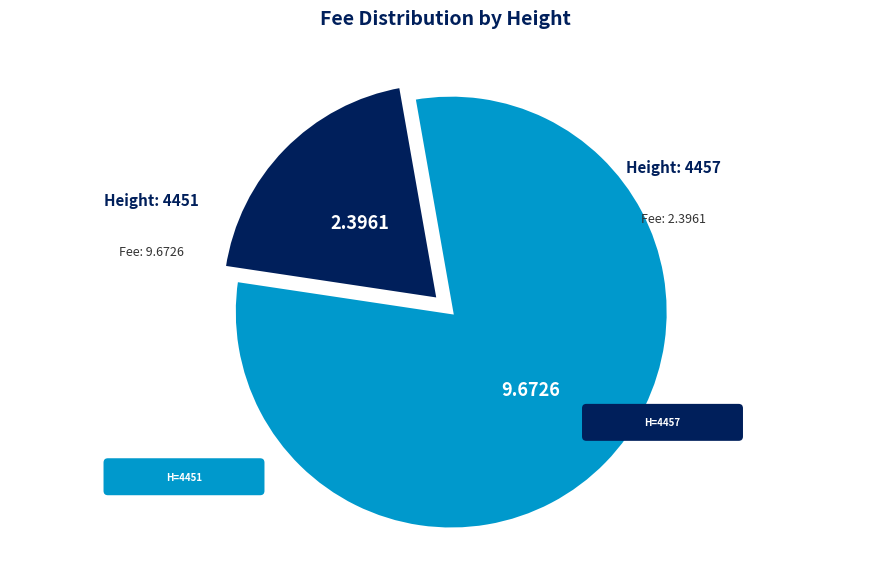

Is it true that 4451 is 80% of the pie?

True